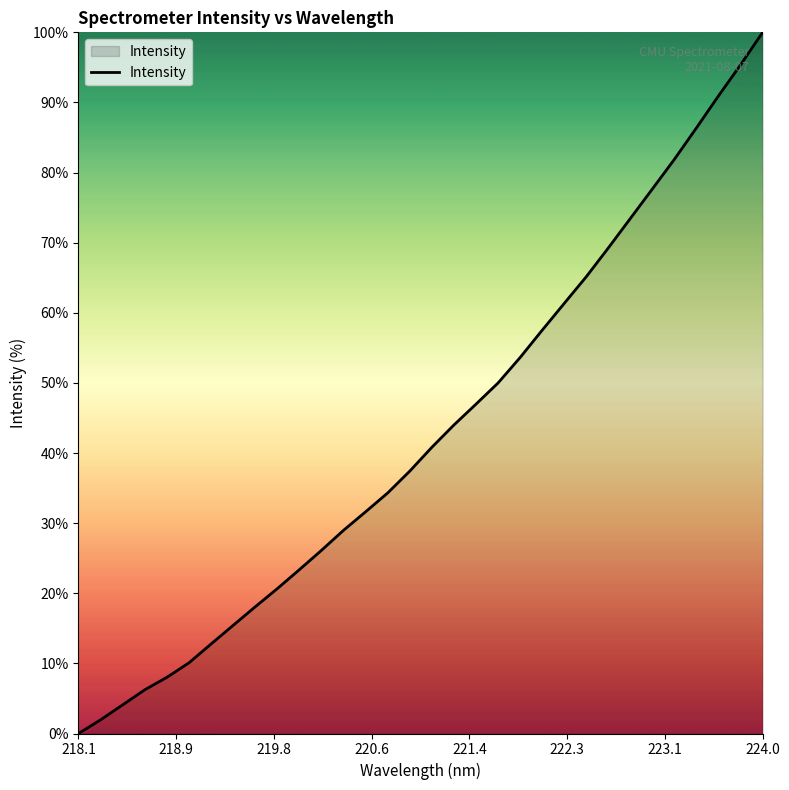

What is the maximum value shown in the chart?

100.0